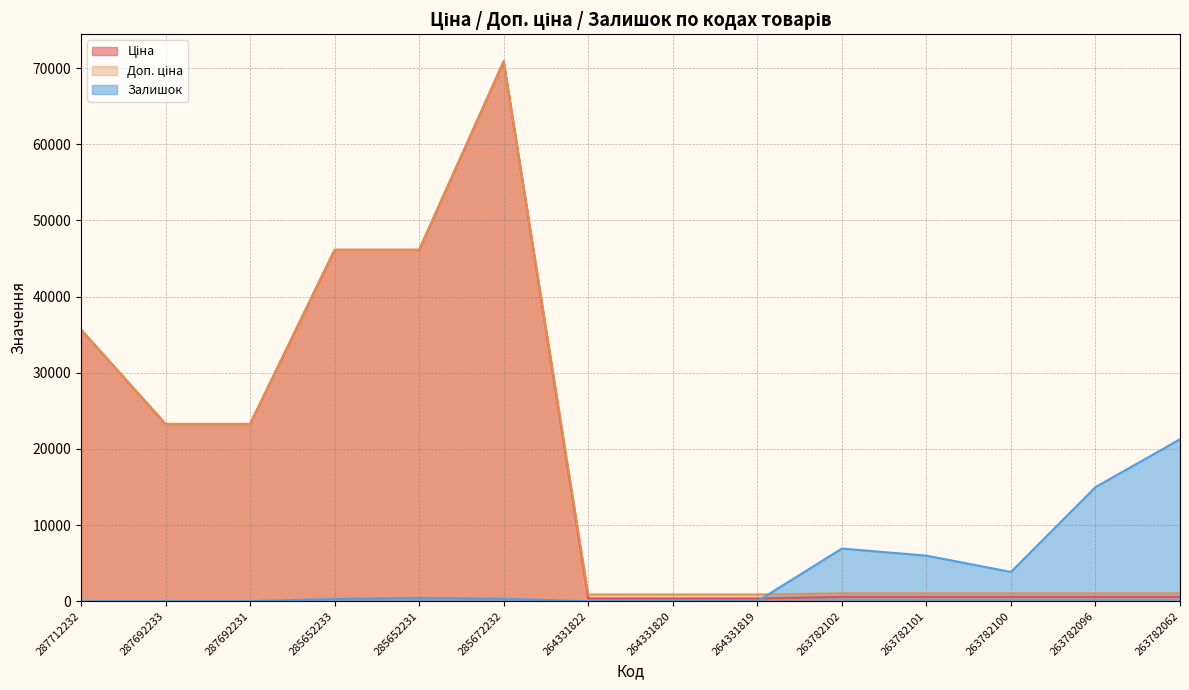

Is it true that Ціна equals 122700.9 at 285672232?

False